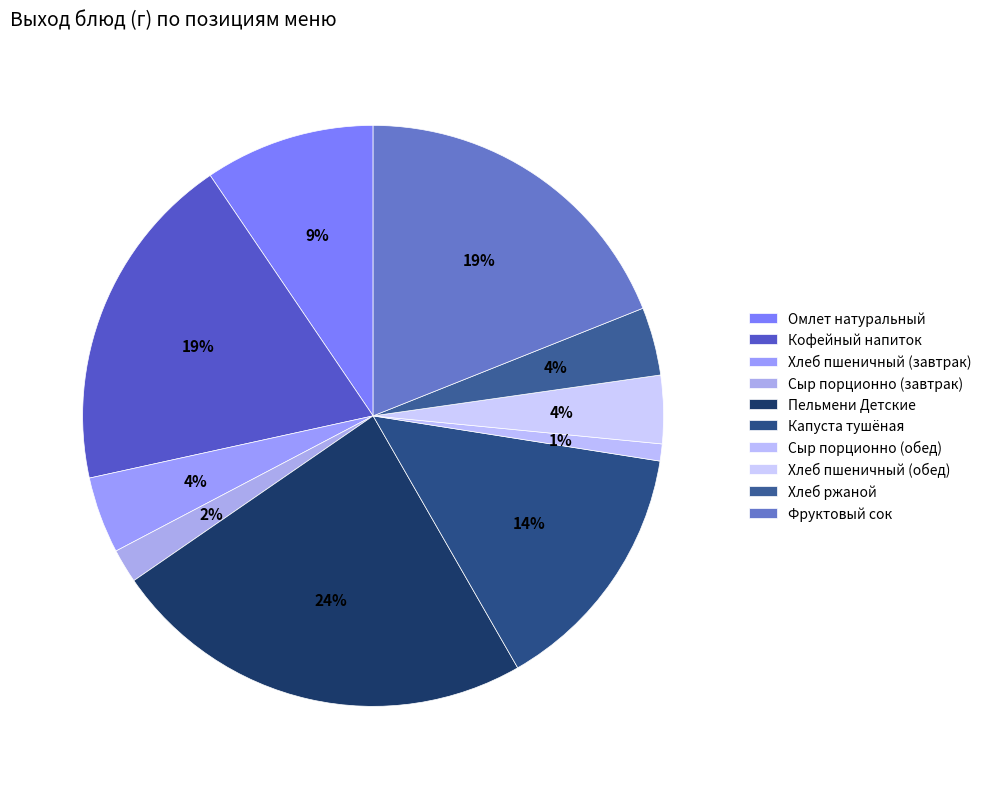

Combined, what portion of the pie is Капуста тушёная and Сыр порционно (обед)?

15.2%